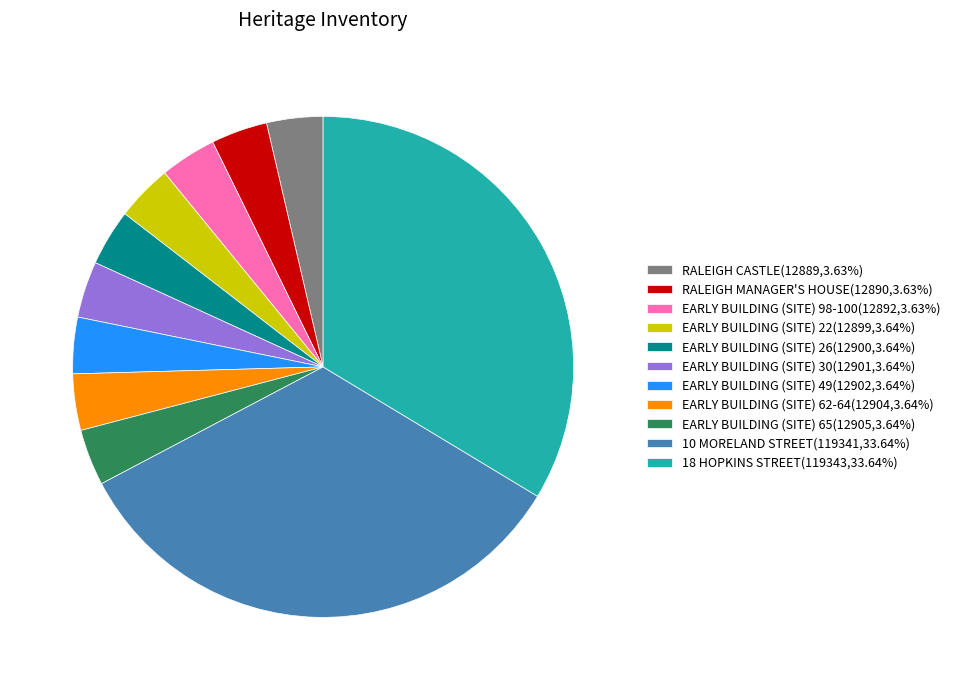

What is the ratio of the value at EARLY BUILDING (SITE) 22 to the value at EARLY BUILDING (SITE) 98-100?

1.0